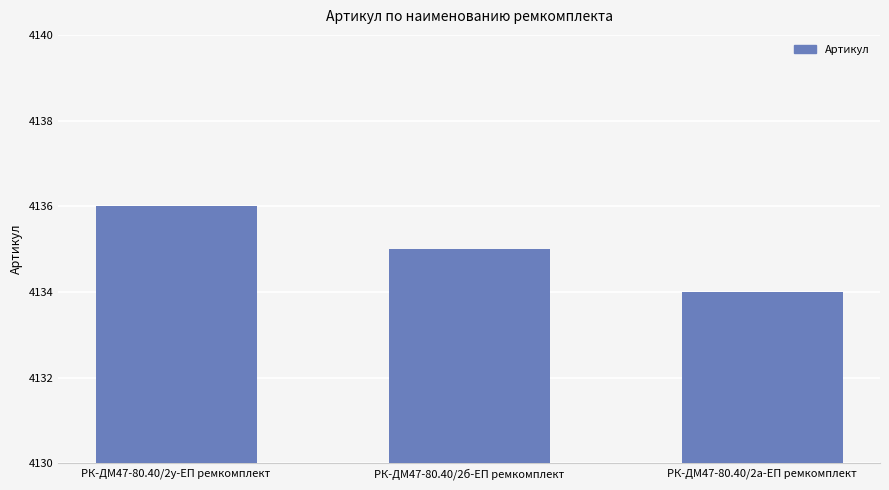

What is the sum of all values?

12405